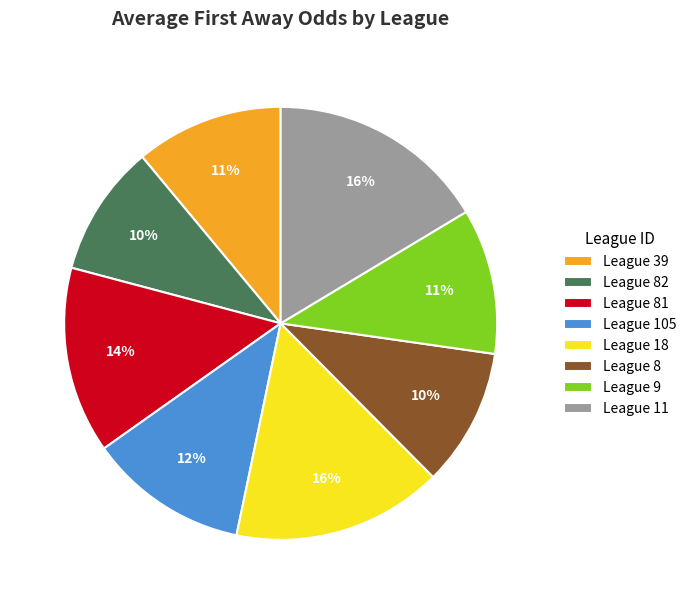

To the nearest percent, what is the difference between the League 9 and League 105 slice percentages?

1%